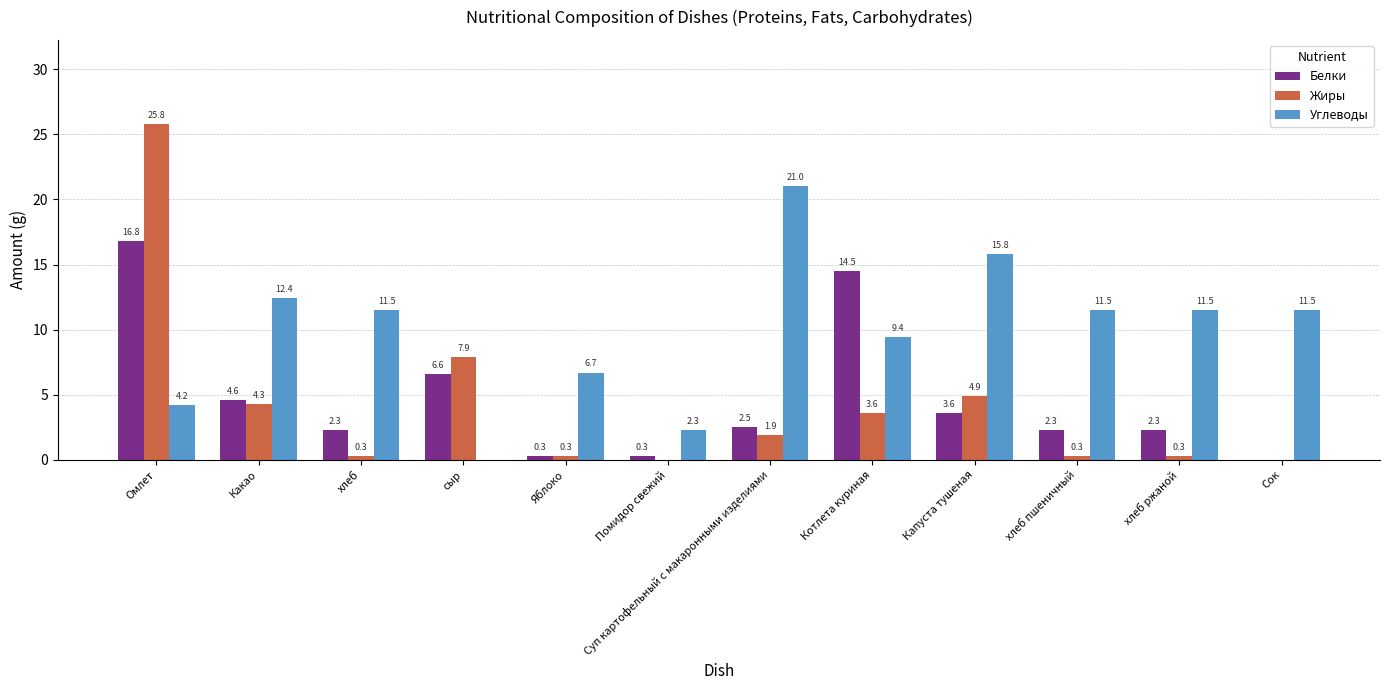

What is the average value of the Белки series?

4.7